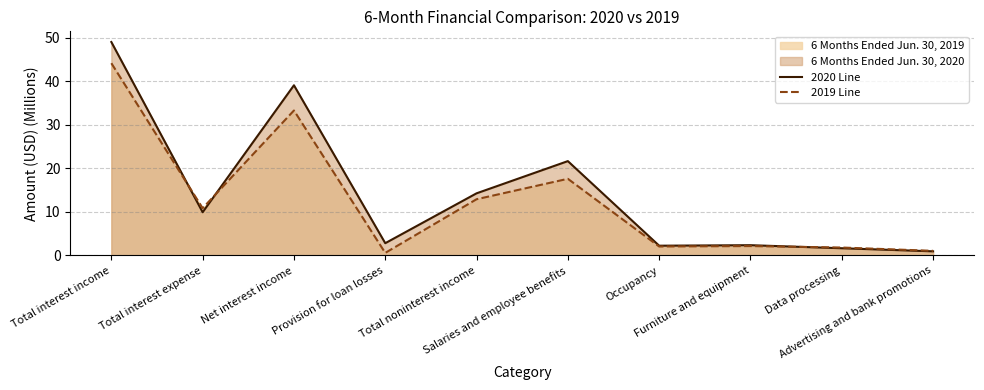

What is the difference between the maximum and minimum values in the 2020 Line series?

48.0